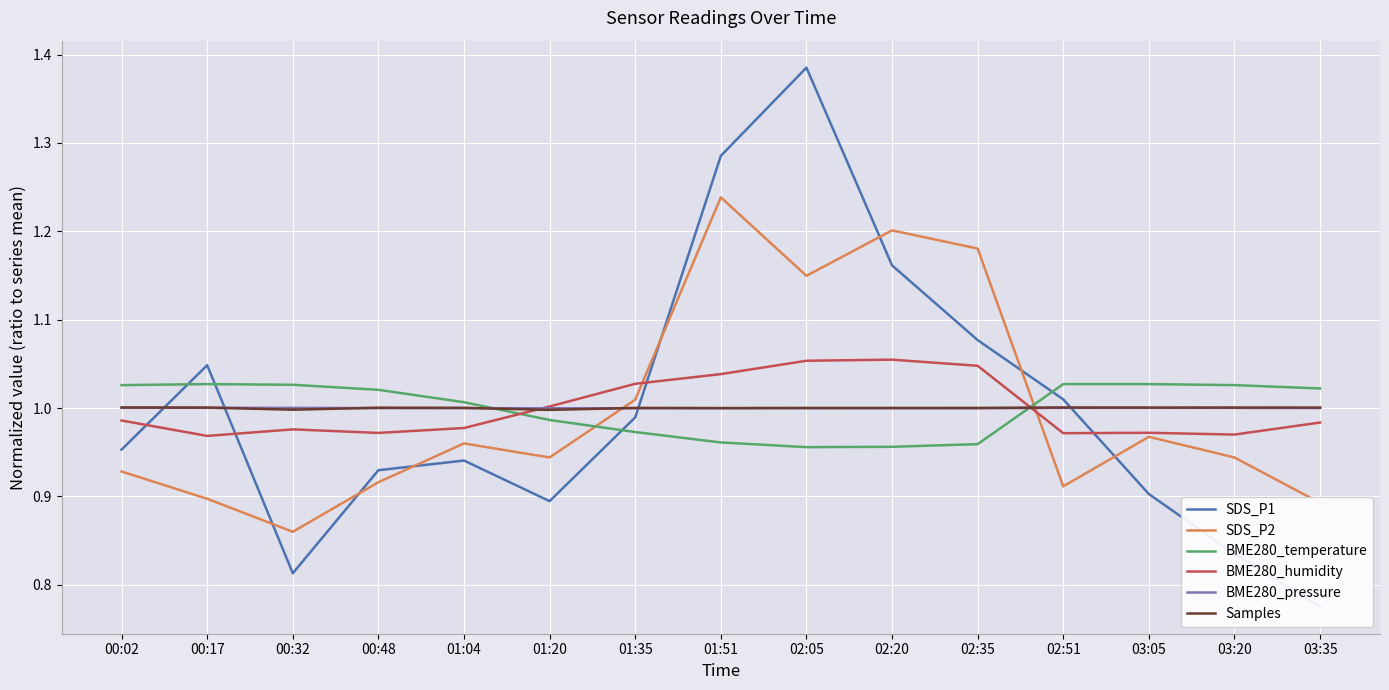

What is the sum of the BME280_pressure values at 00:48 and 03:35?

2.0